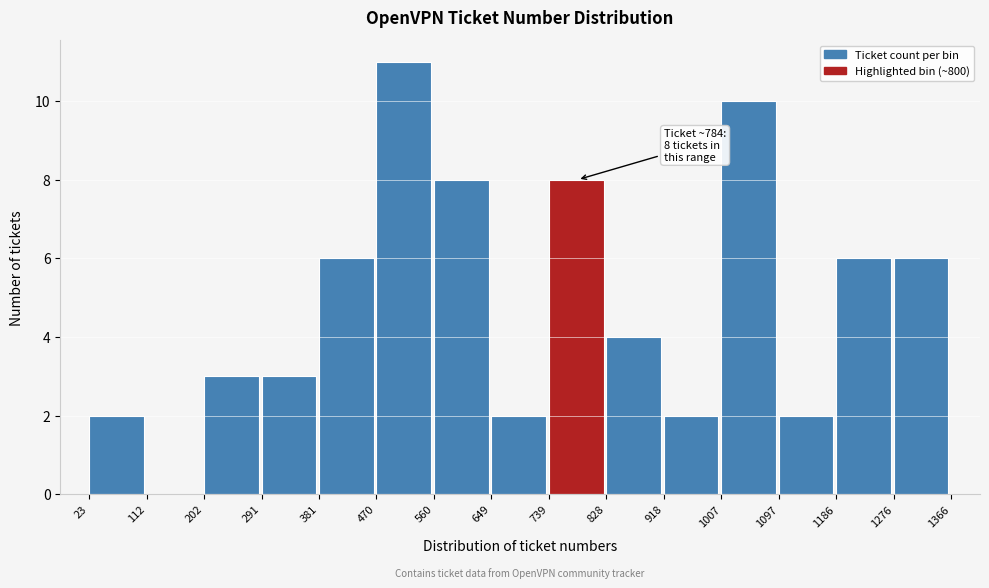

Which range on the x-axis has the tallest bar?

470 to 560